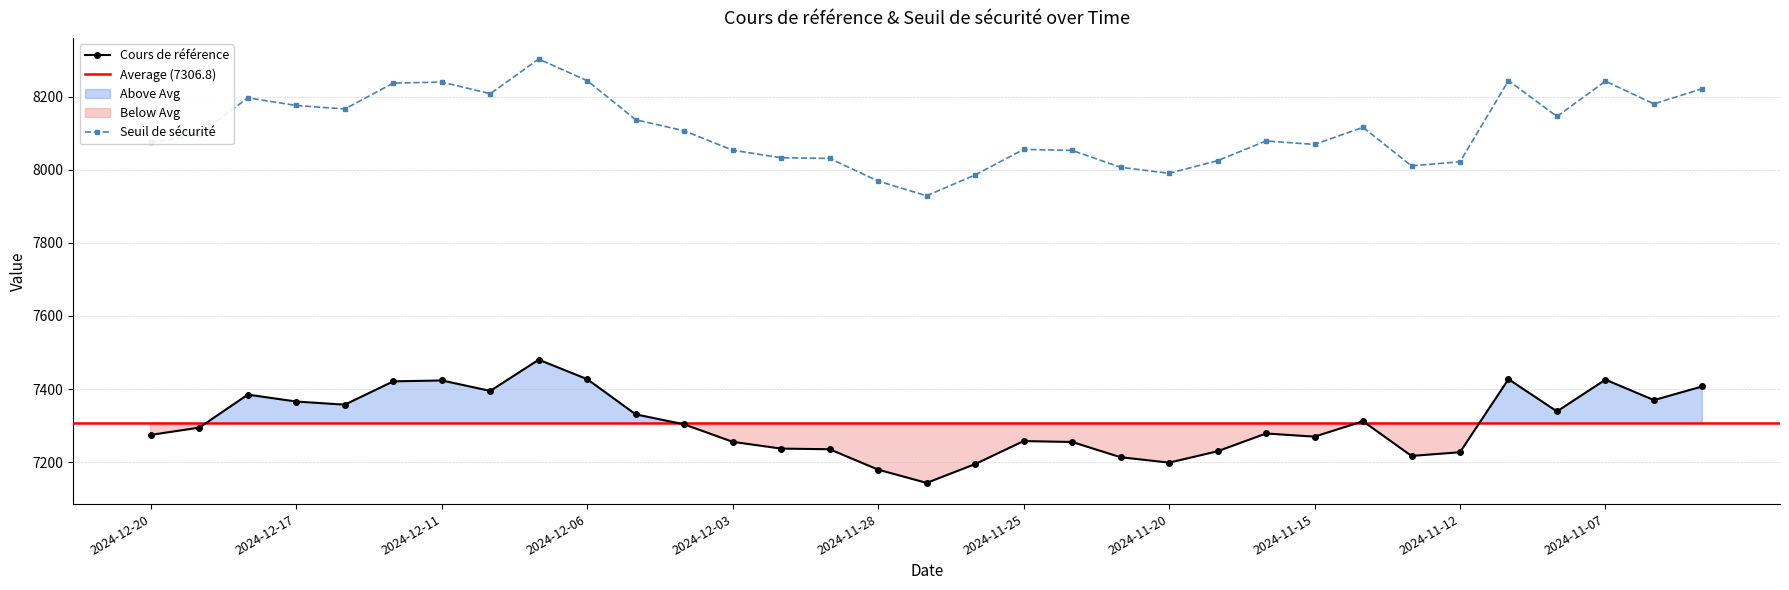

Rank the series at 2024-11-12 from lowest to highest value.

Cours de référence, Seuil de sécurité